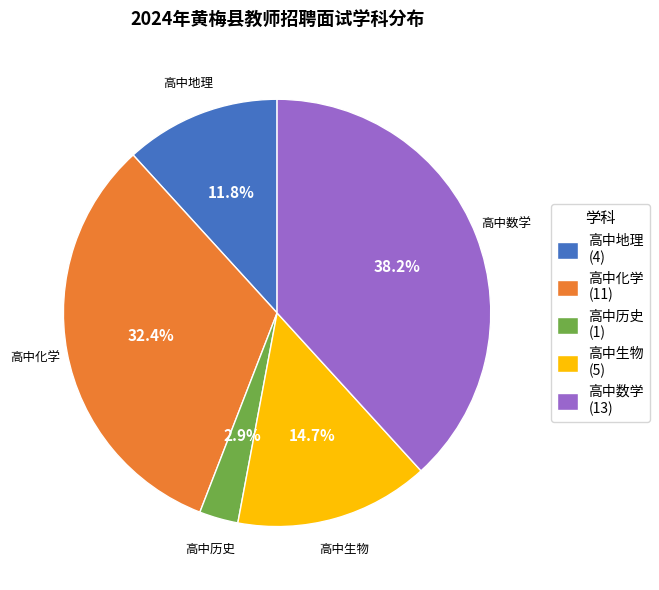

To the nearest percent, what portion does 高中生物 represent?

15%